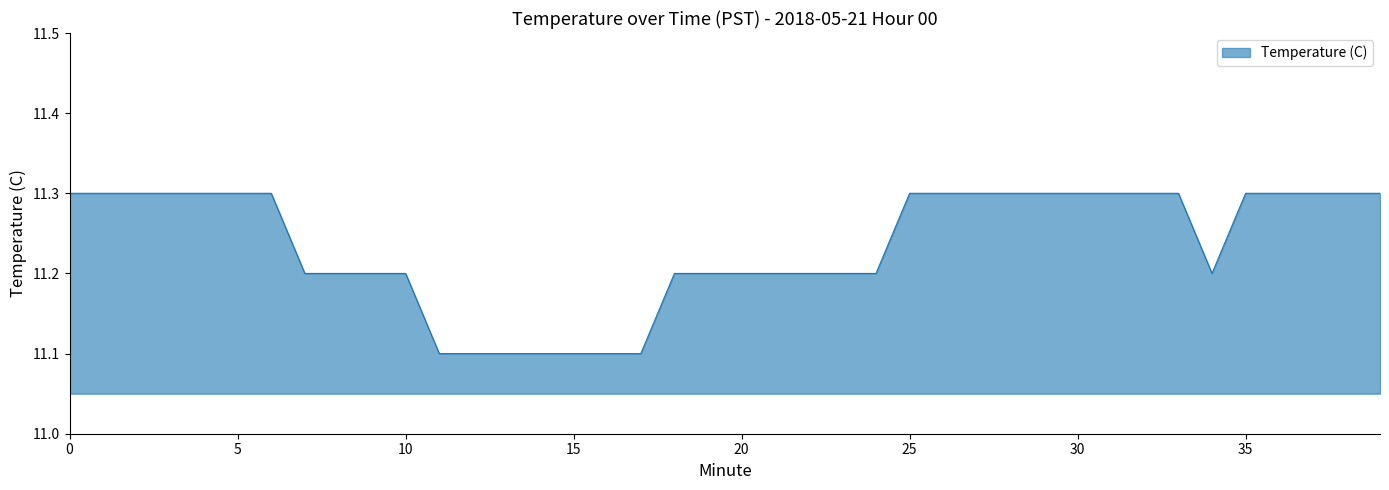

What is the smallest value displayed?

11.1